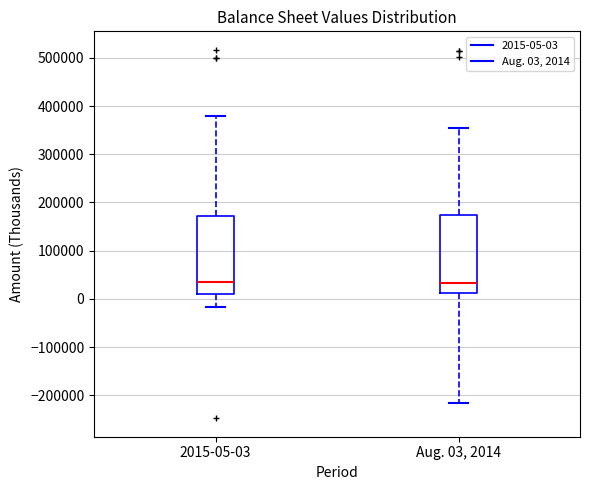

Where does the upper whisker of the box for Aug. 03, 2014 end on the y-axis? The values are not printed on the chart, so give them approximately, as read against the axis.

360000